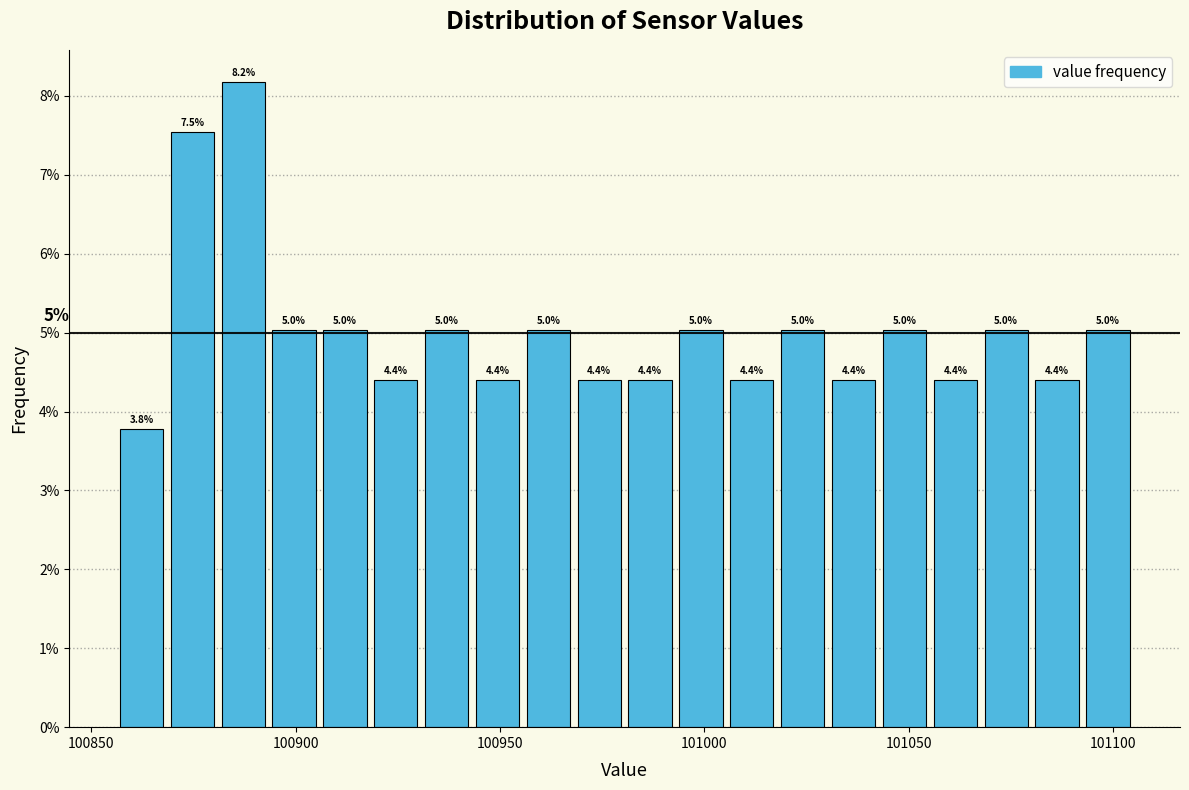

Around what value on the x-axis is the tallest bar? Give the approximate position of its centre, as read against the axis.

100885